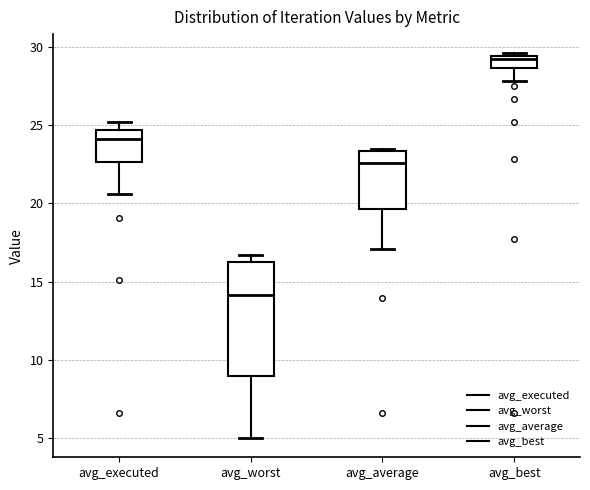

Comparing the boxes themselves (not the whiskers), which one is the tallest?

avg_worst